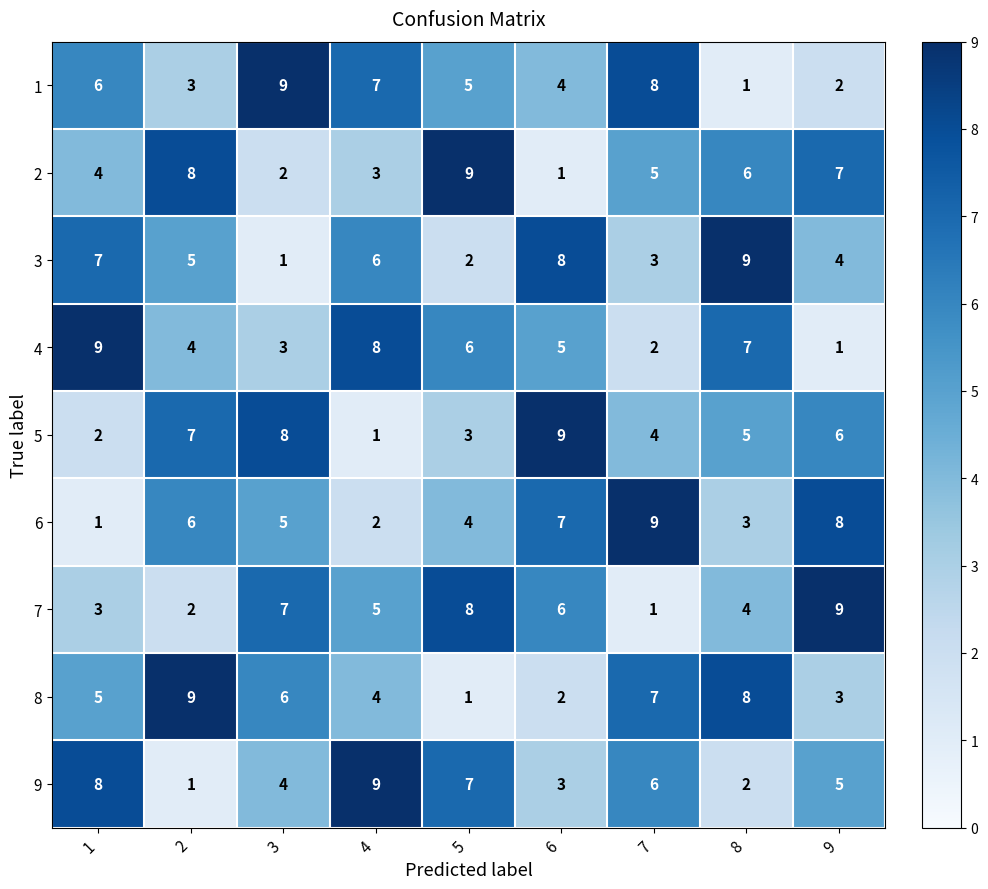

How many categories are shown in the chart?

9